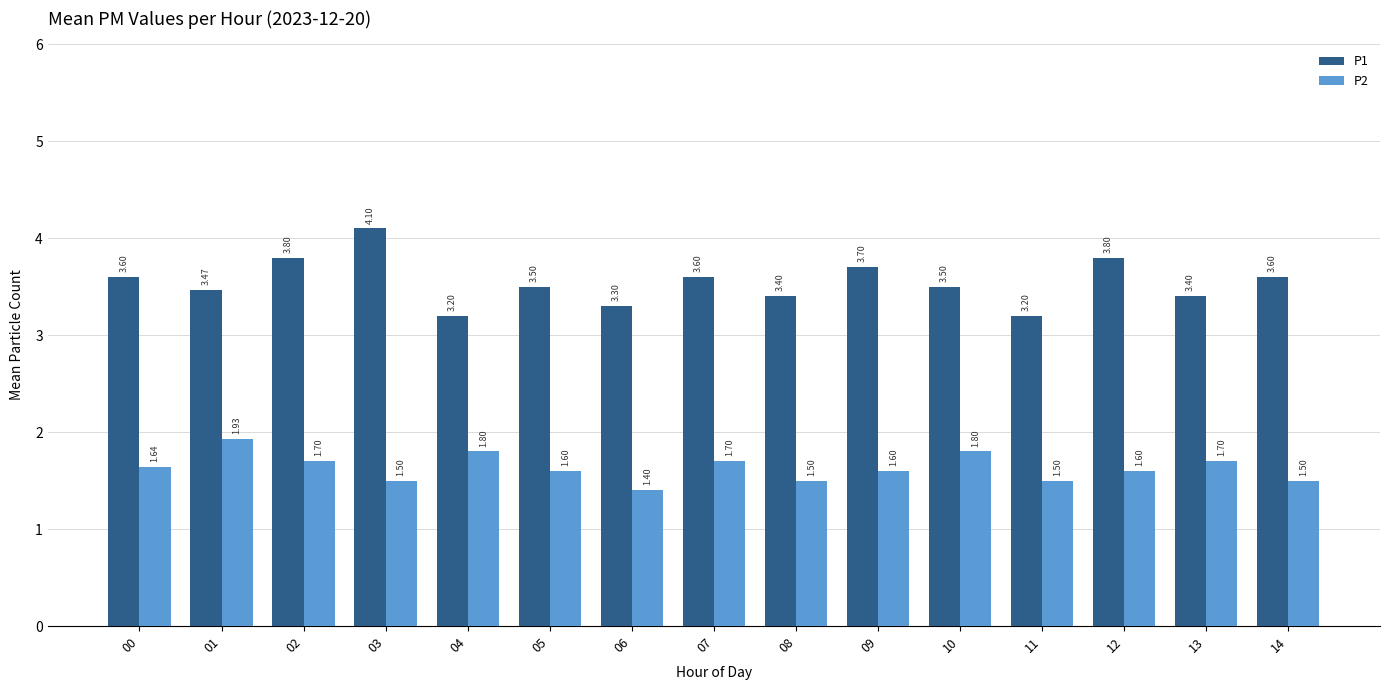

List the series in order of their overall mean, lowest first.

P2, P1